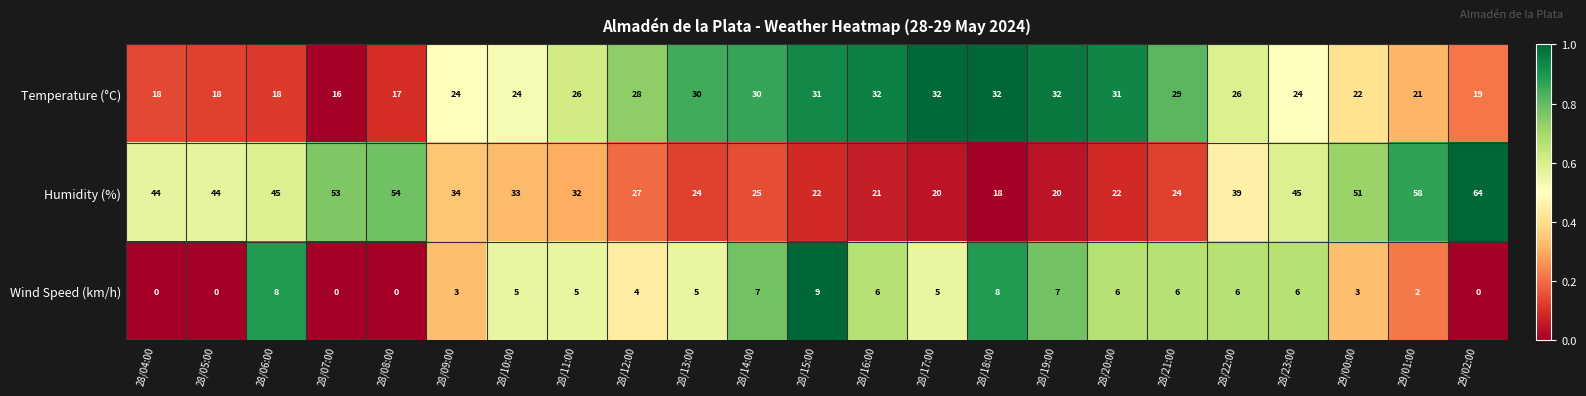

What is the greatest value displayed?

64